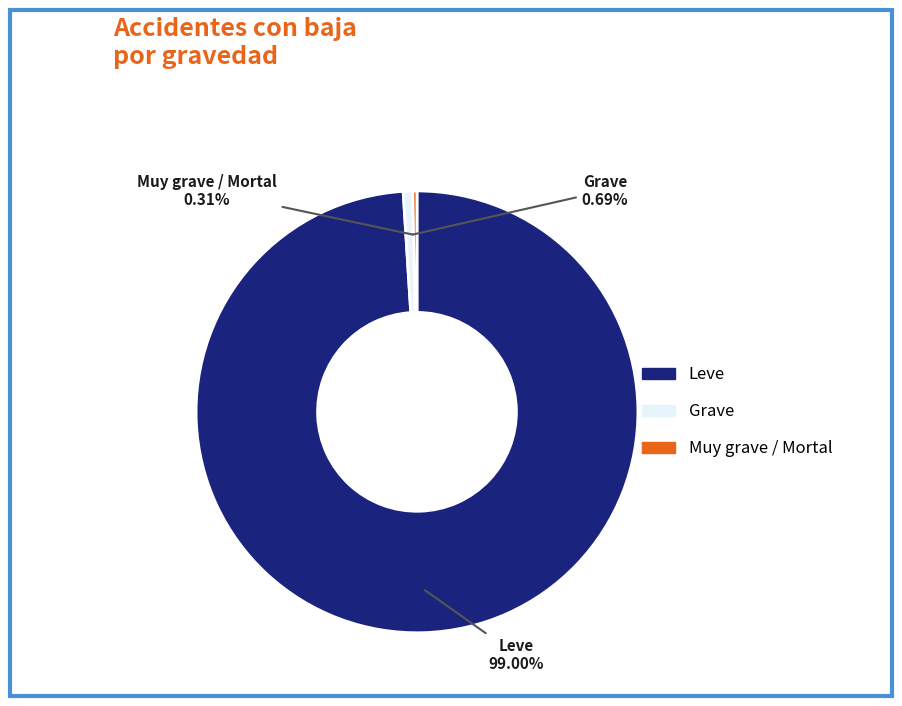

How many slices are in this pie chart?

3